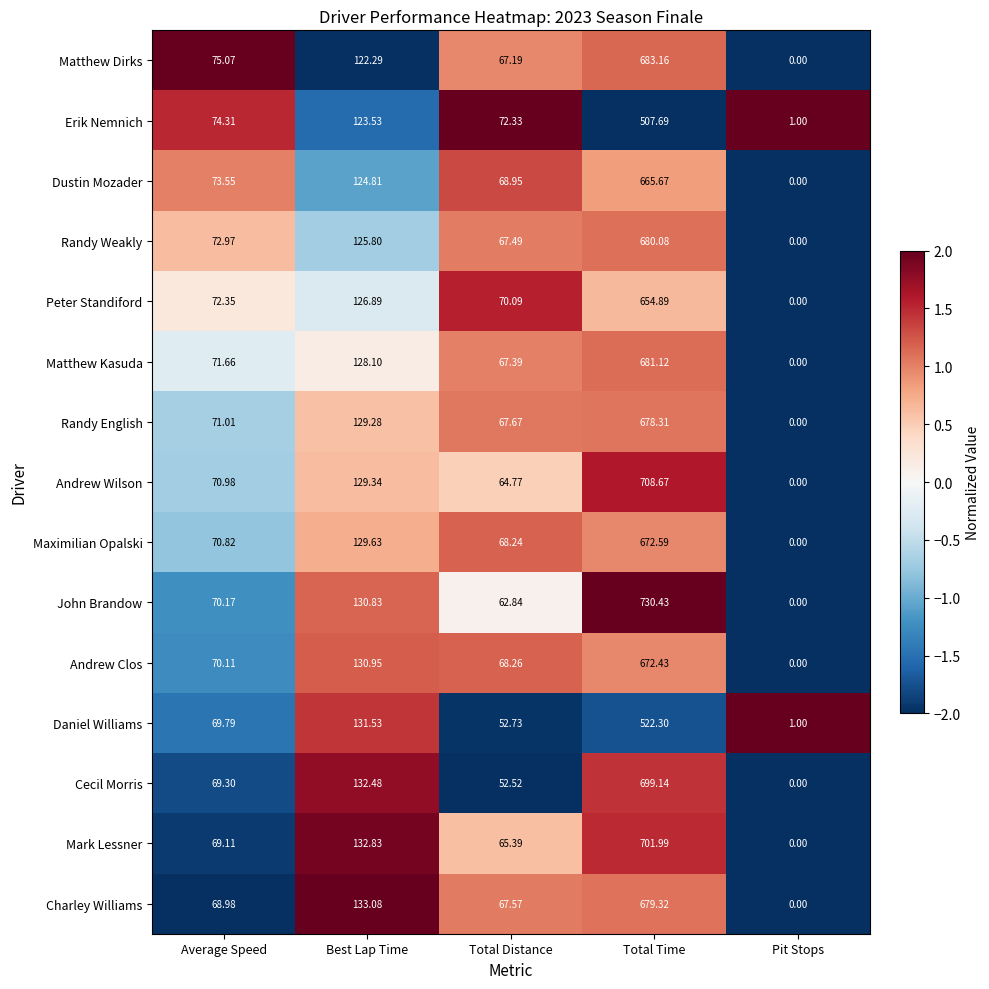

What is the difference between the highest and lowest values at Total Distance?

19.8